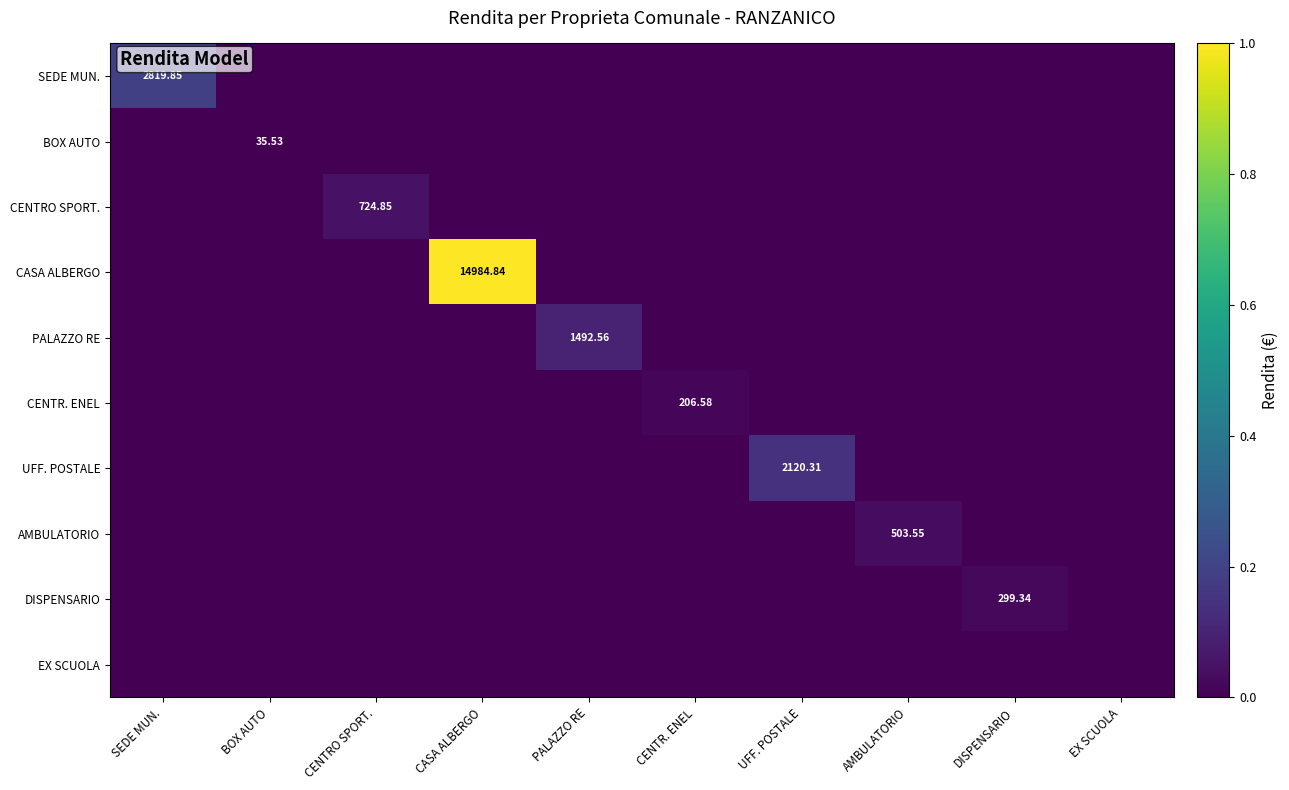

The value of PALAZZO RE at BOX AUTO is 726.8. True or false?

False